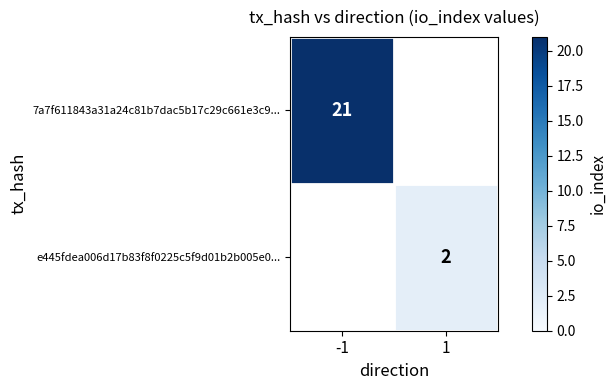

At which category does the chart reach its peak across all series?

-1